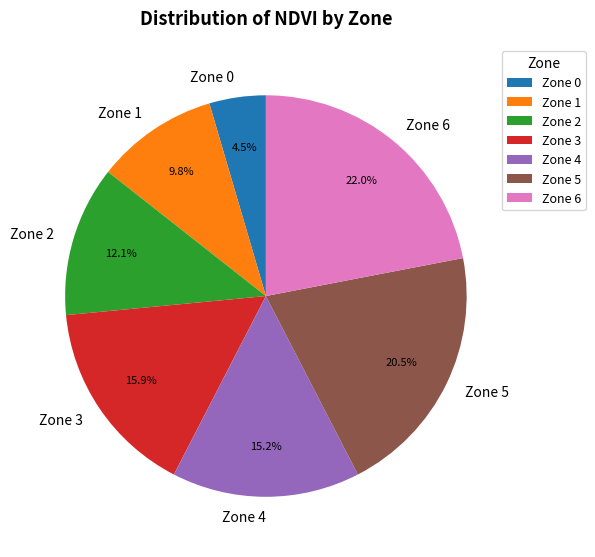

What is the total percentage of Zone 4 and Zone 3?

31.1%